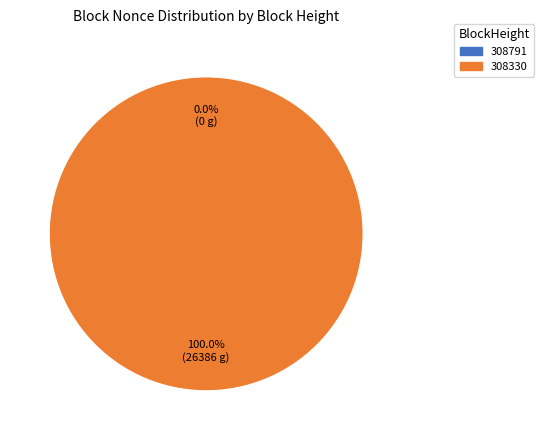

Rank the categories by value from highest to lowest.

308330, 308791